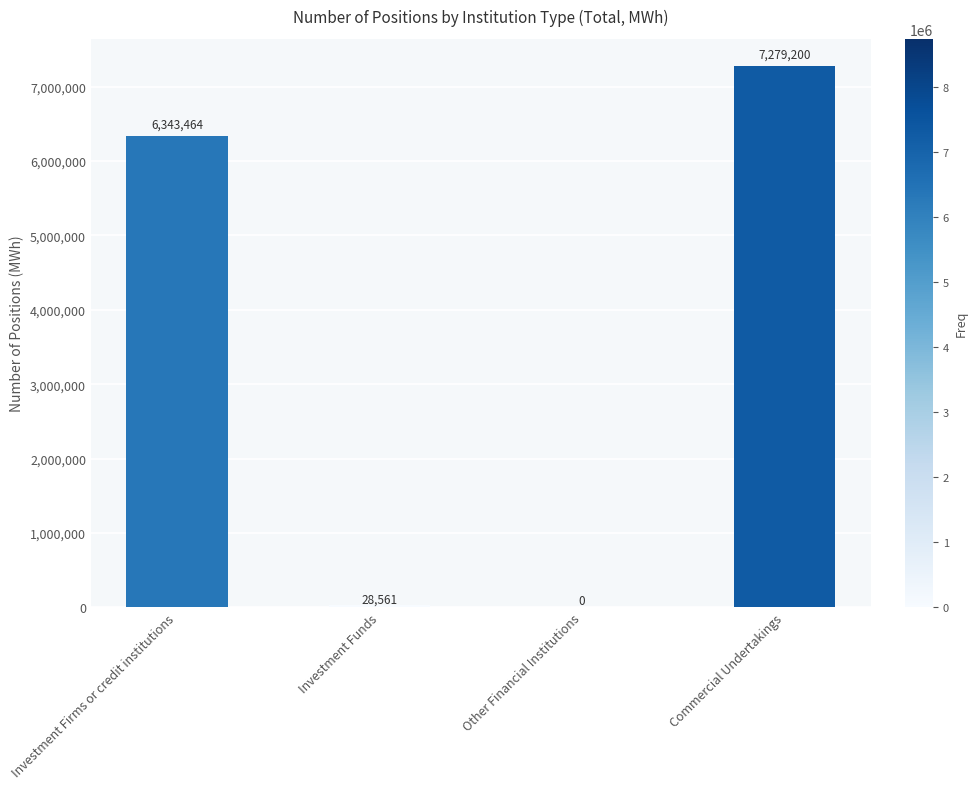

Does the chart contain stacked bars?

No